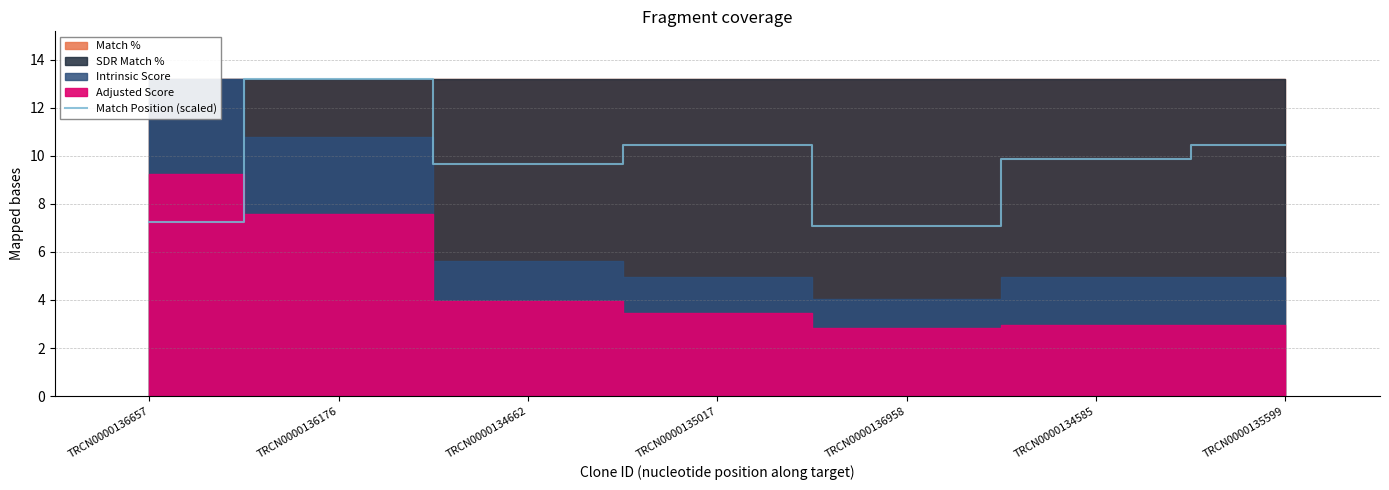

The value at TRCN0000136958 is 7.1. True or false?

True